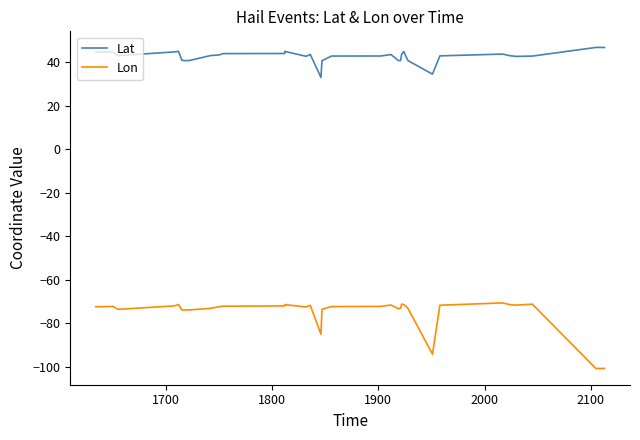

Is it true that Lon equals -42.1 at 29?

False